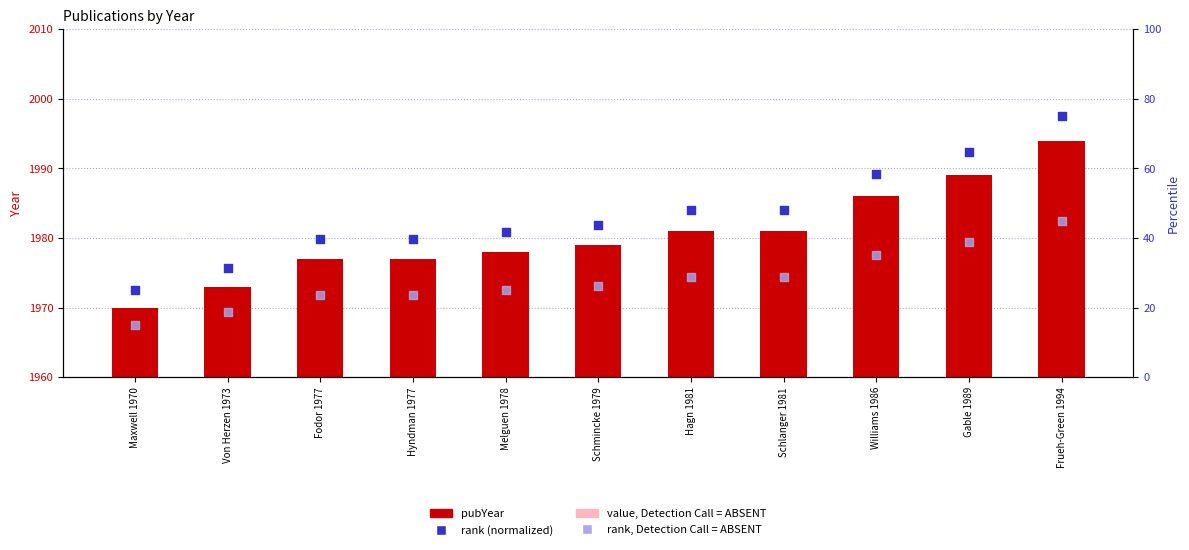

Which series has the widest spread of Y values?

rank (normalized)